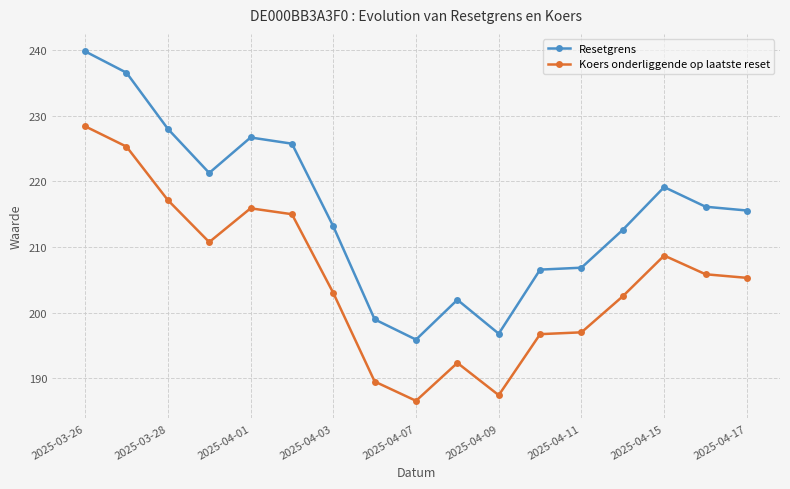

True or false: Koers onderliggende op laatste reset and Resetgrens cross at least once.

False